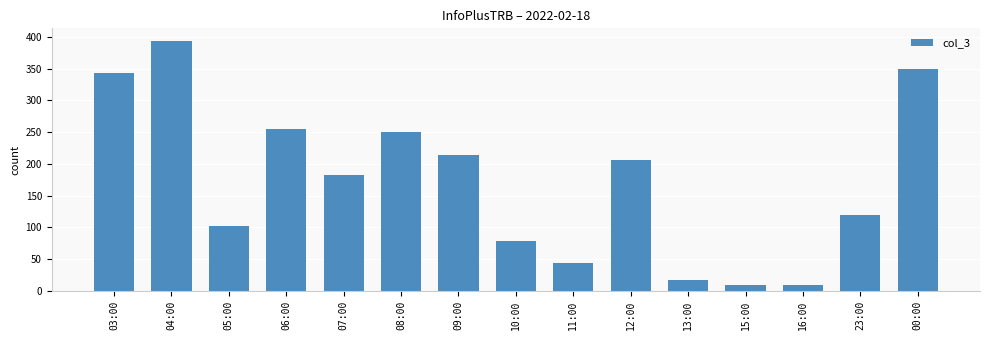

What is the minimum value shown in the chart?

9